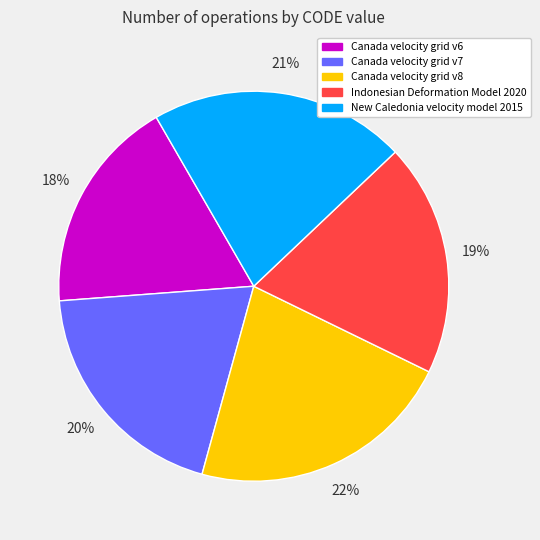

Does any single category account for the majority?

No